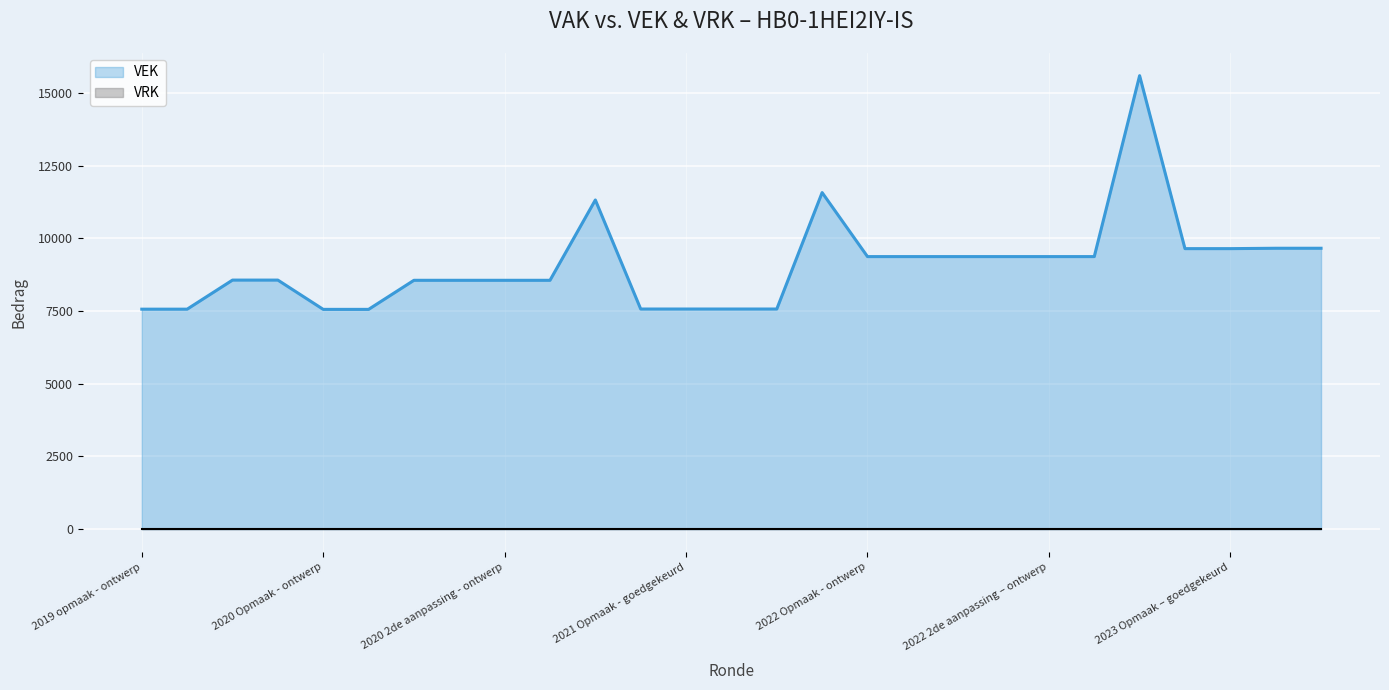

What is the average value?

9084